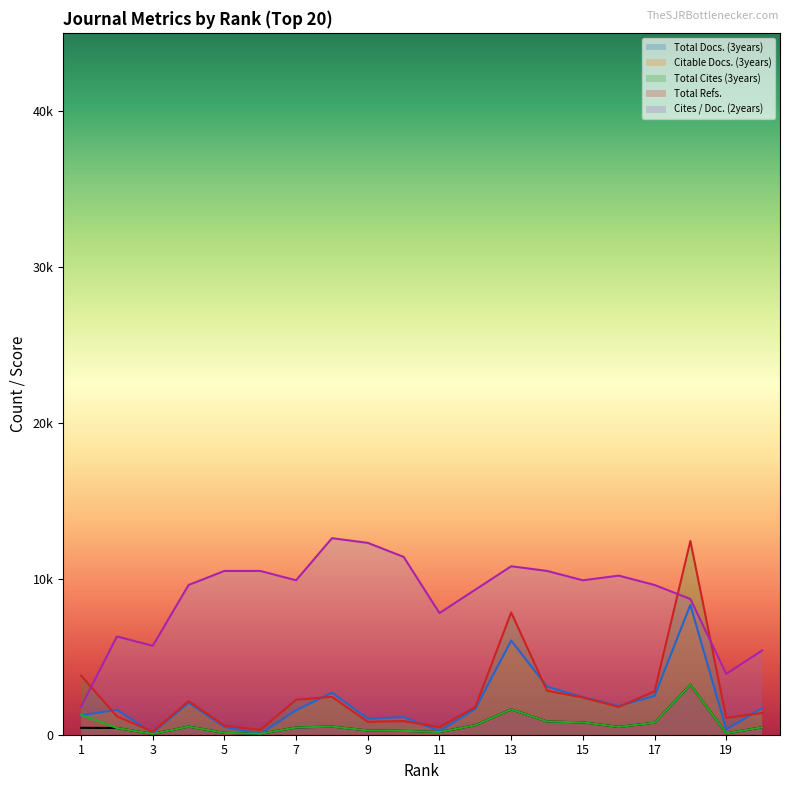

True or false: Total Refs. and Total Cites (3years) intersect in this chart.

False